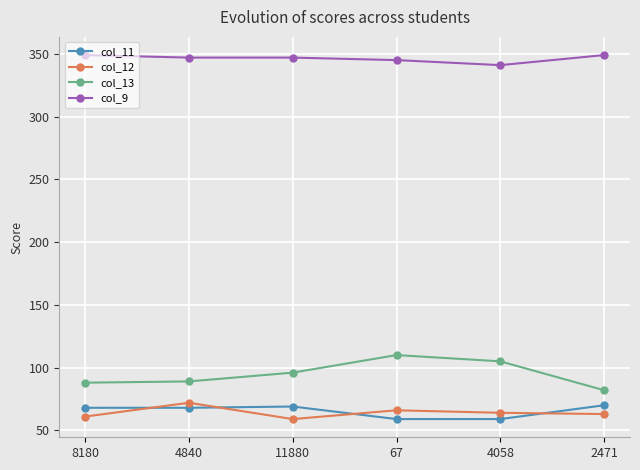

True or false: col_9 and col_12 intersect in this chart.

False